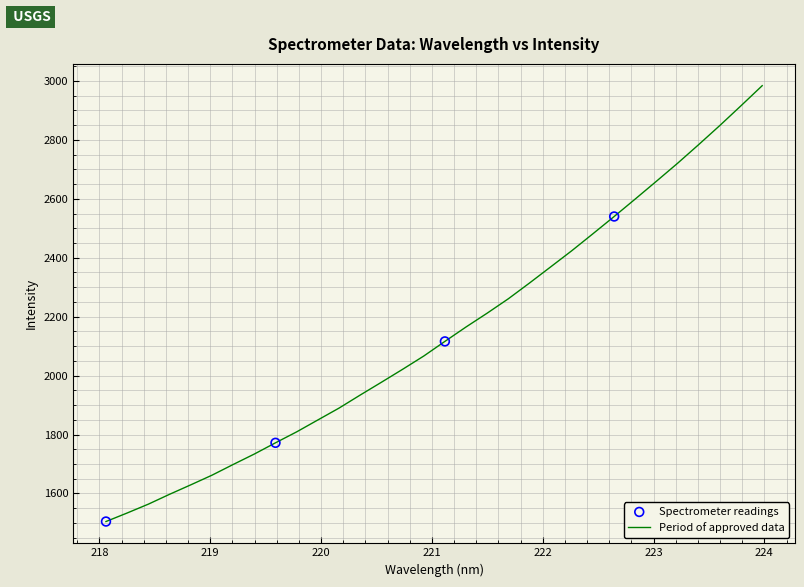

What is the greatest value displayed?

2983.9